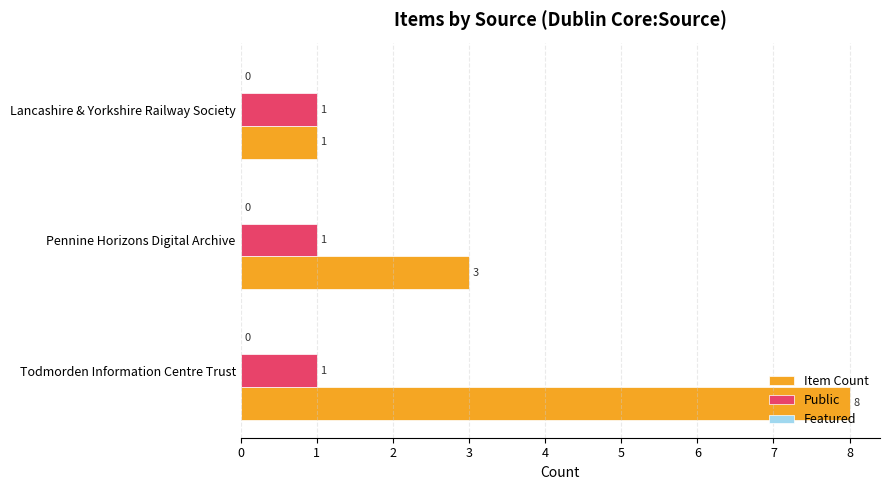

Is it true that Public equals 1 at Pennine Horizons Digital Archive?

True